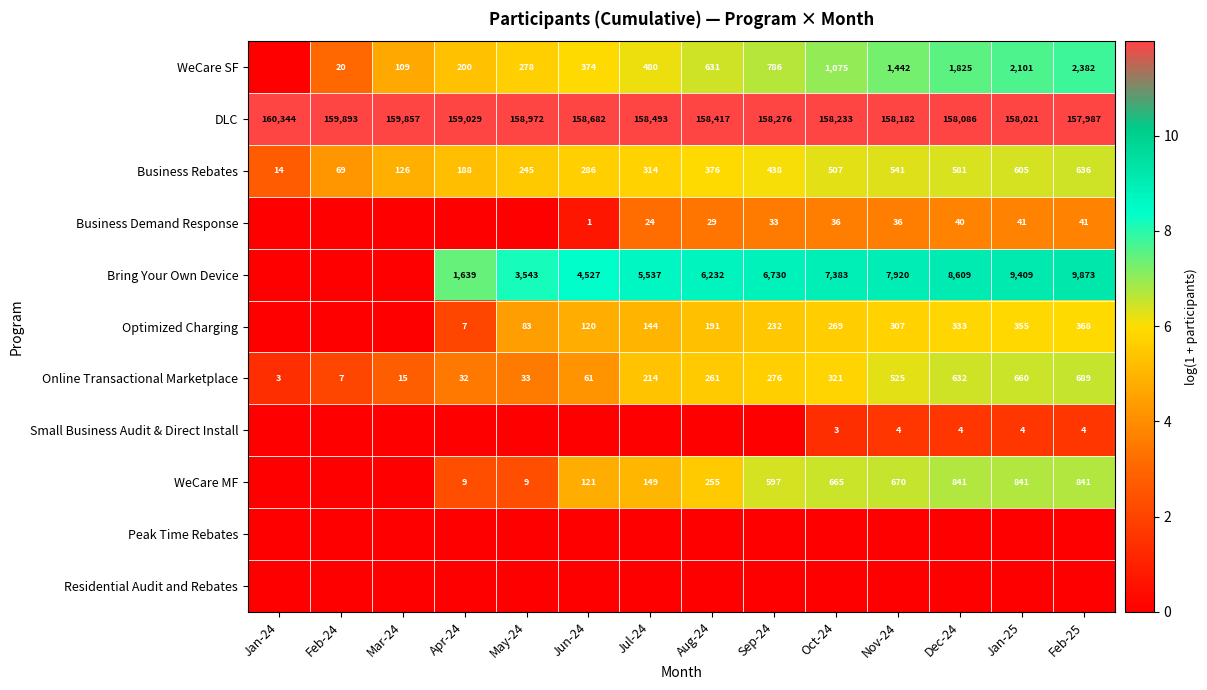

Is it true that Bring Your Own Device equals 1392 at Jul-24?

False